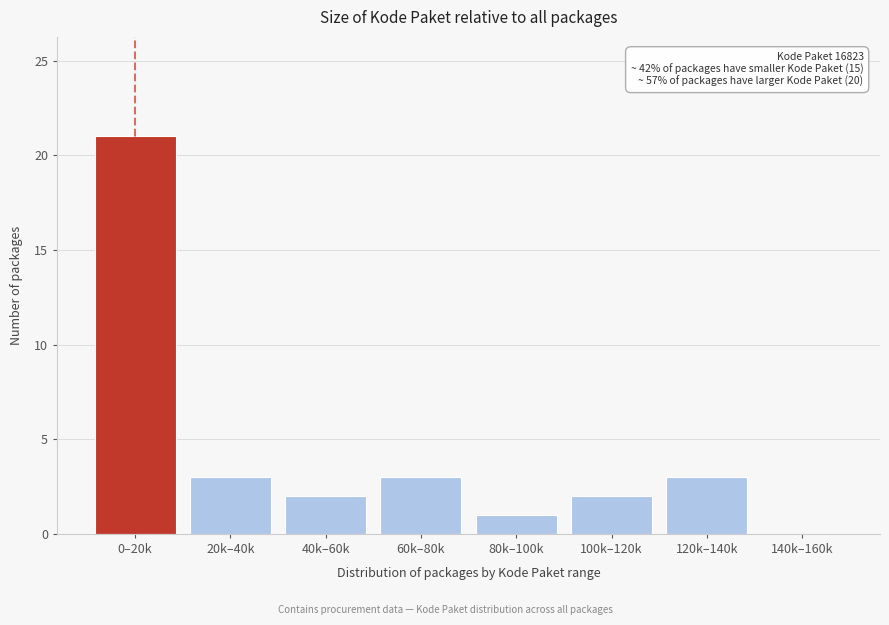

Reading left to right, list all the values displayed in this chart.

0–20k=21	20k–40k=3	40k–60k=2	60k–80k=3	80k–100k=1	100k–120k=2	120k–140k=3	140k–160k=0